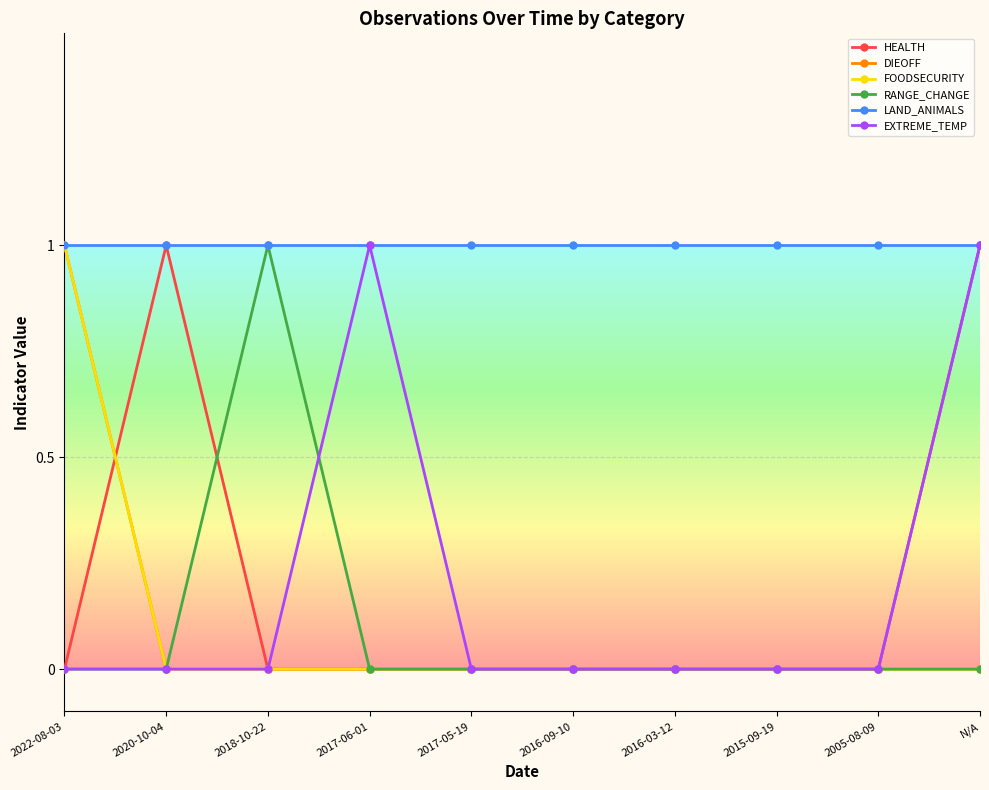

Does the chart have visible grid lines?

Yes